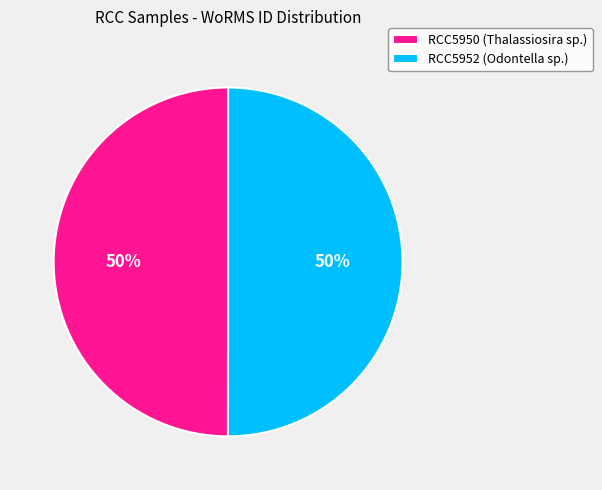

The RCC5950 slice represents 59% of the pie. True or false?

False